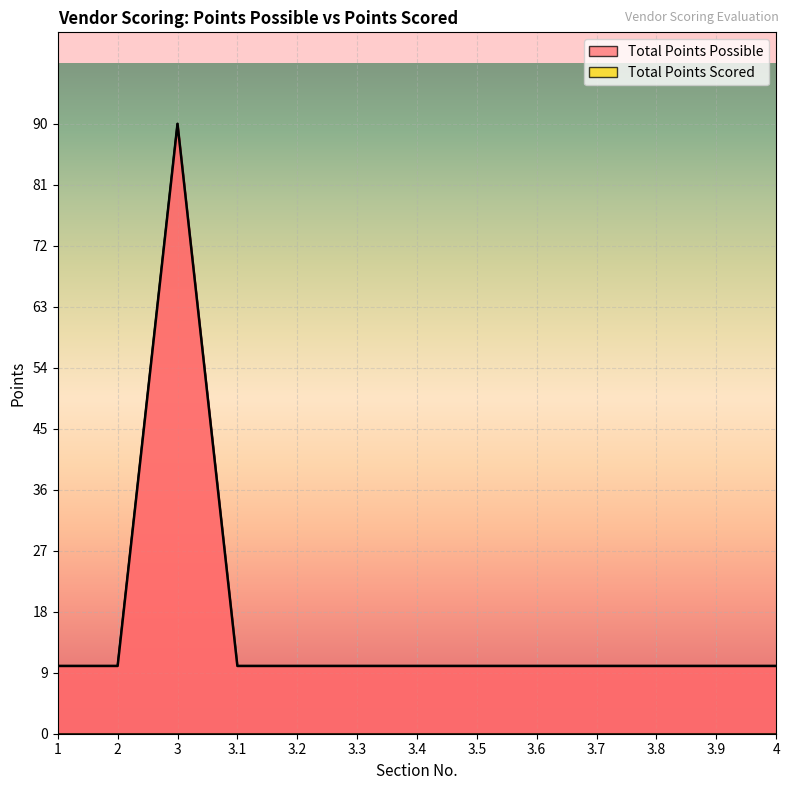

True or false: the data shows 2 at 4.

False